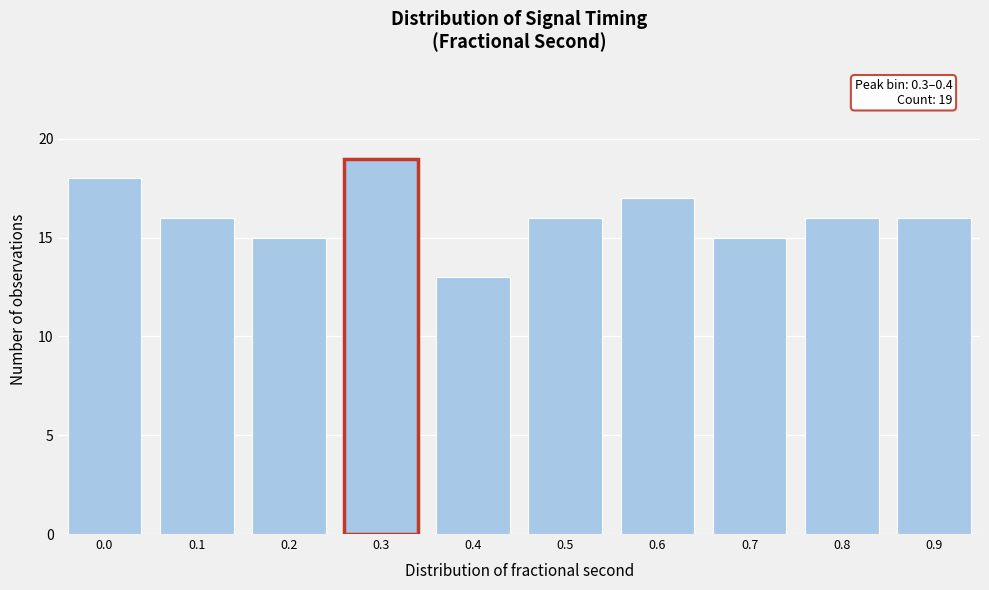

Reading left to right, what are all the values shown in this chart?

0.0=18	0.1=16	0.2=15	0.3=19	0.4=13	0.5=16	0.6=17	0.7=15	0.8=16	0.9=16